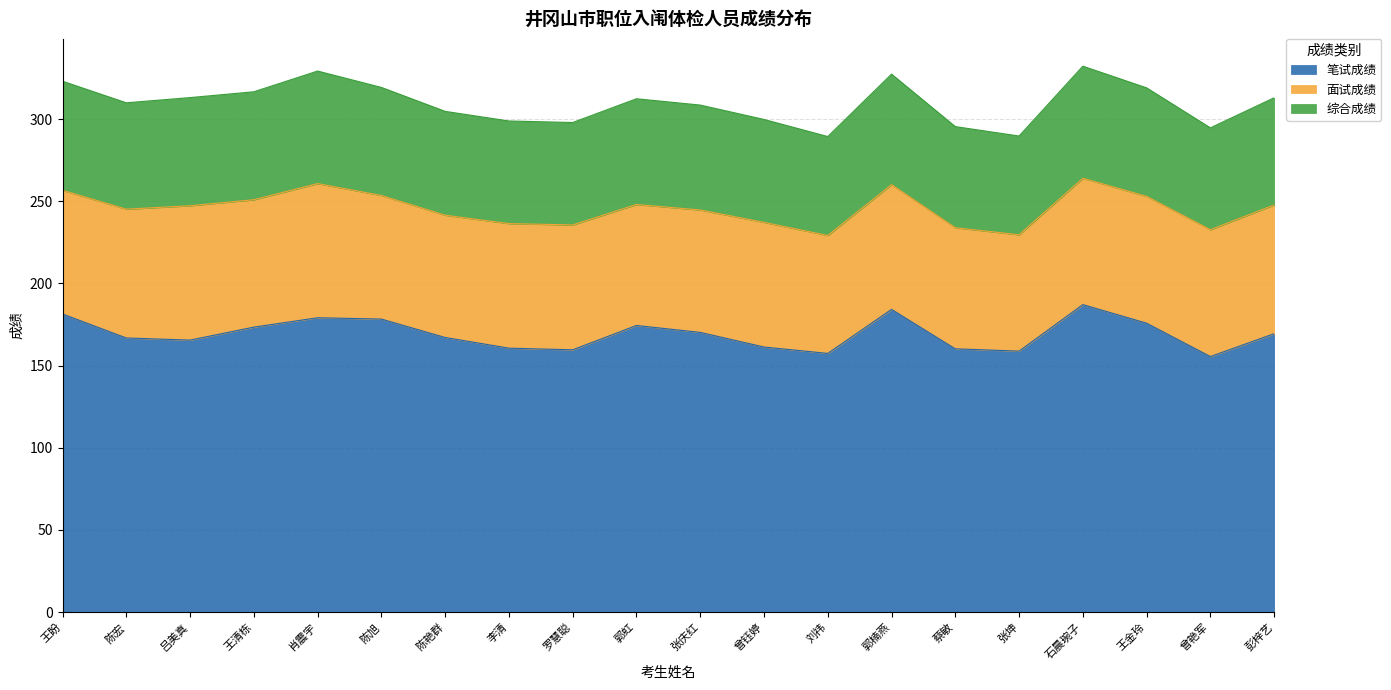

What is the total value across all series at 曾艳军?

294.6